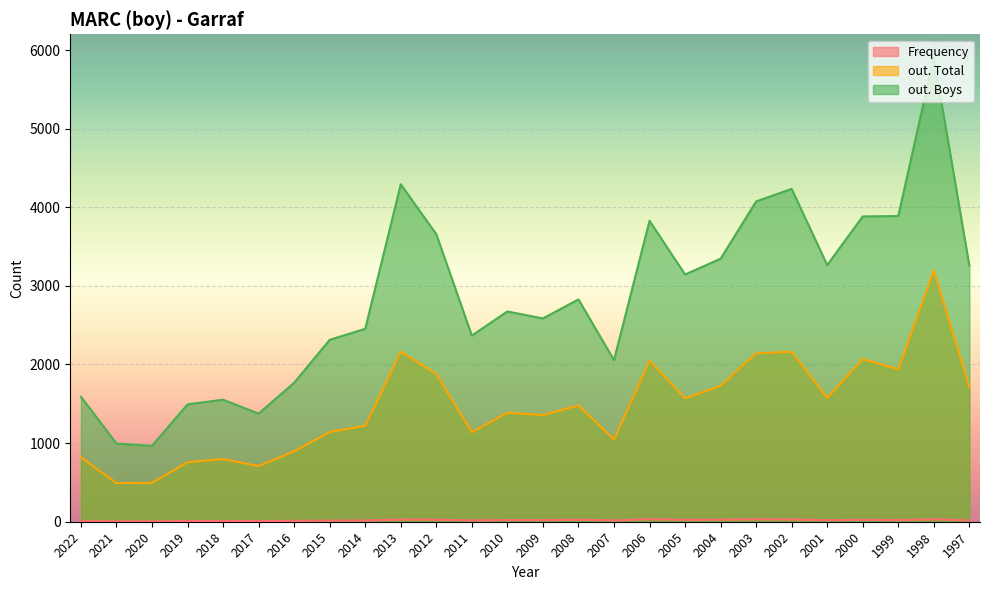

Which label corresponds to the largest value in the chart?

1998